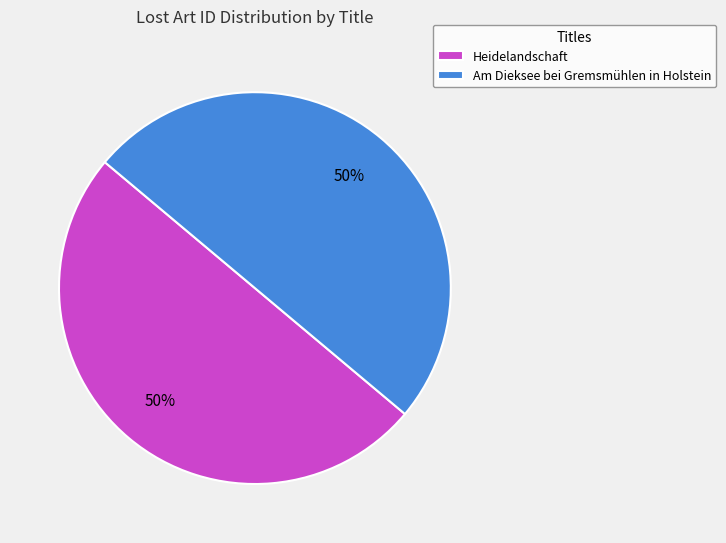

Is it true that Heidelandschaft is 50% of the pie?

True